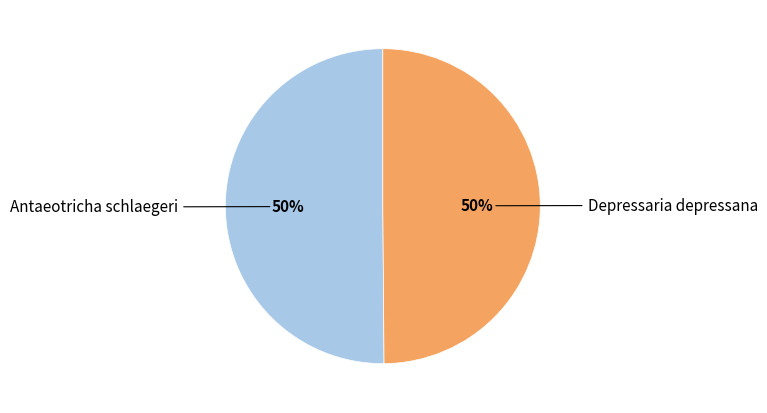

How many segments does this pie chart have?

2